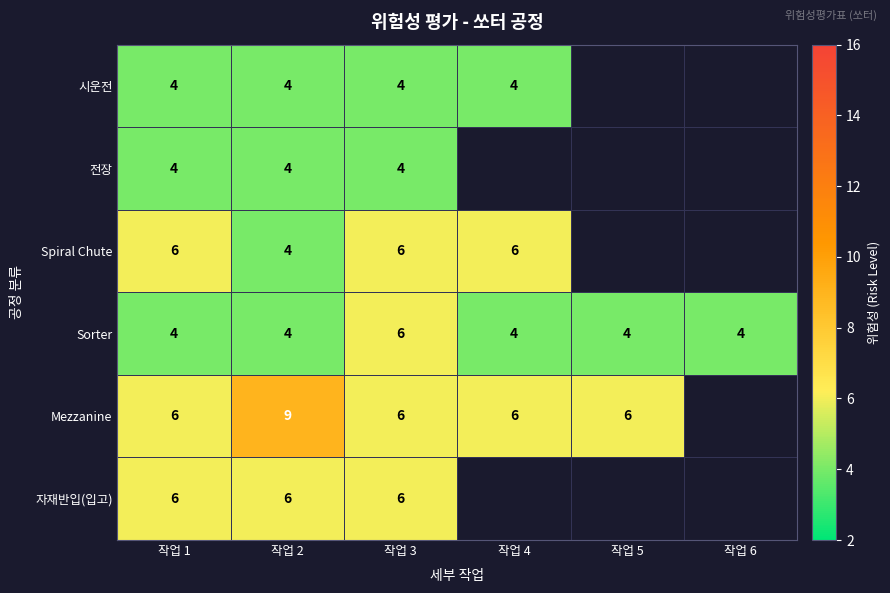

True or false: Sorter has a value of 6 at 작업 5.

False